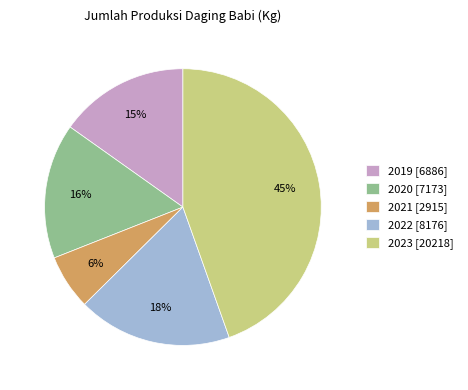

How many segments does this pie chart have?

5